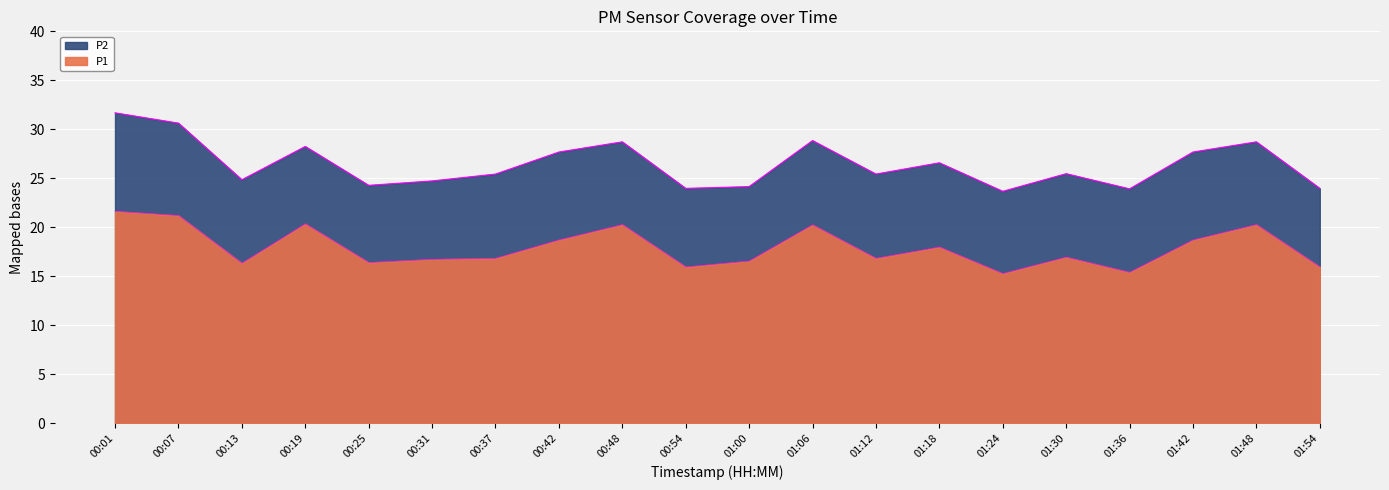

What is the label of the 5th point from the right?

01:30